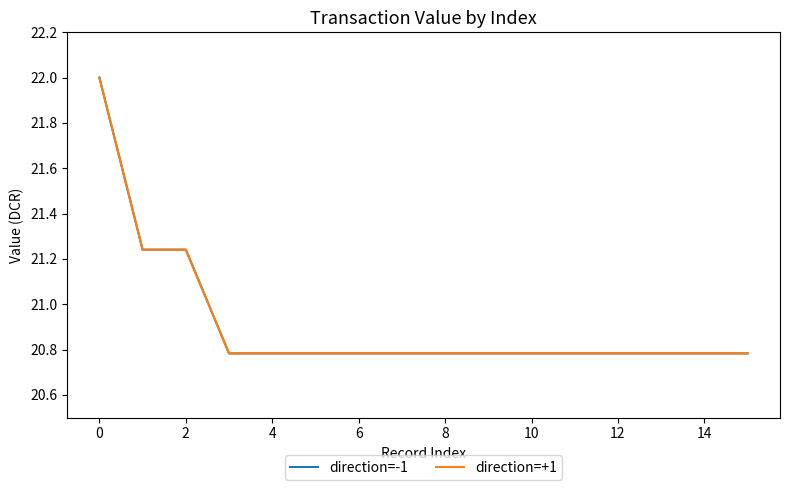

Does the chart have visible grid lines?

No